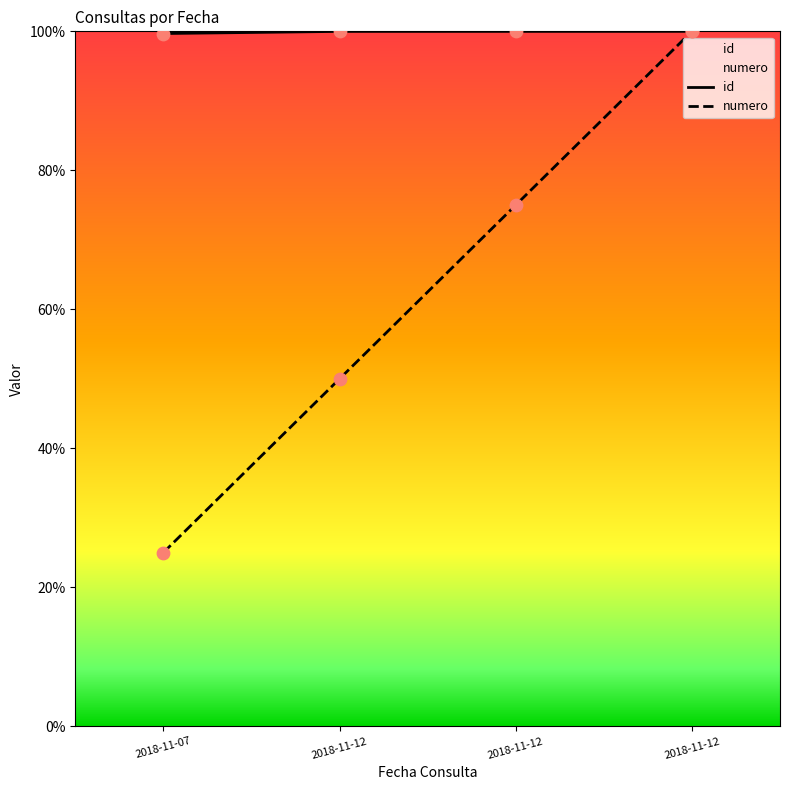

Is the value of numero at 2018-11-07 greater than the value of id at 2018-11-12?

No